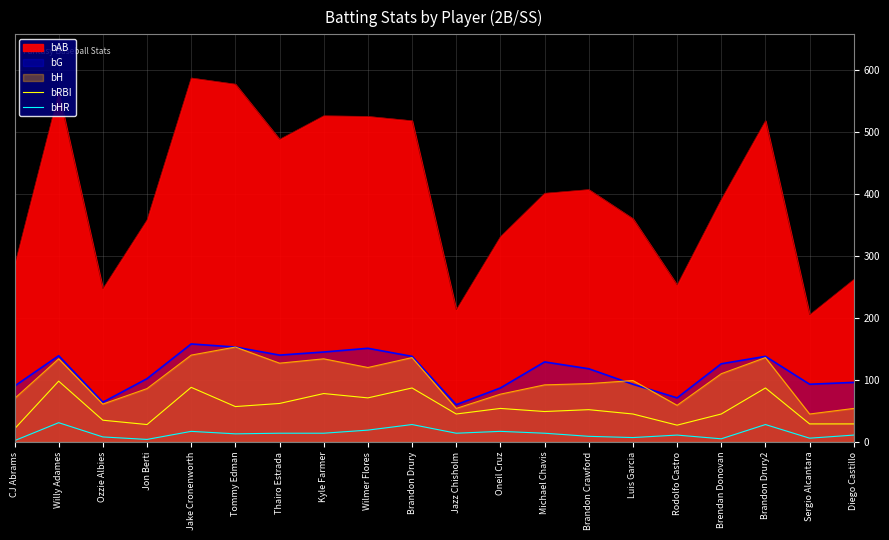

What is the label of the 3rd point from the right?

Brandon Drury2